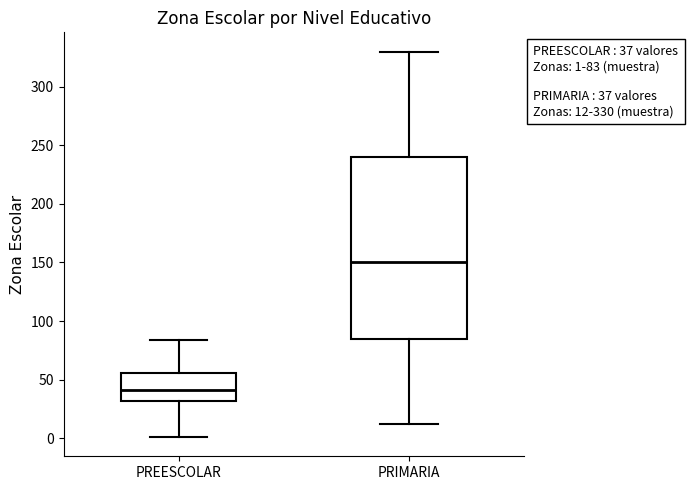

Which box's median line is the highest?

PRIMARIA